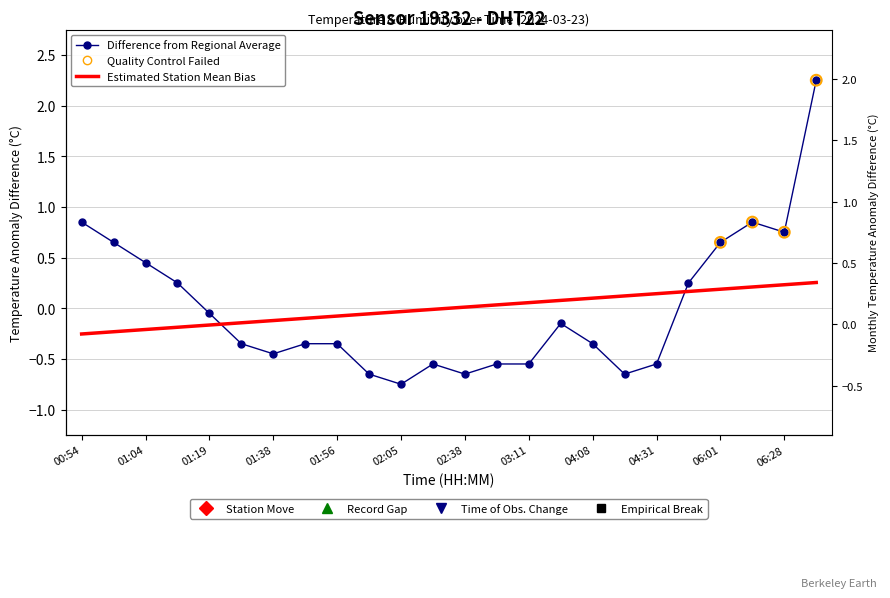

What is the change in value from 01:38 to 03:33?

+0.3